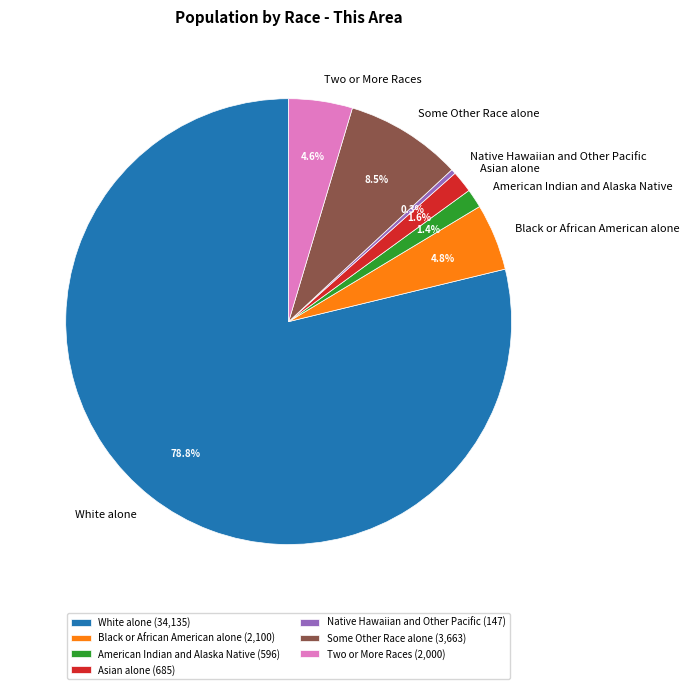

Does Some Other Race alone represent more than half of the total?

No